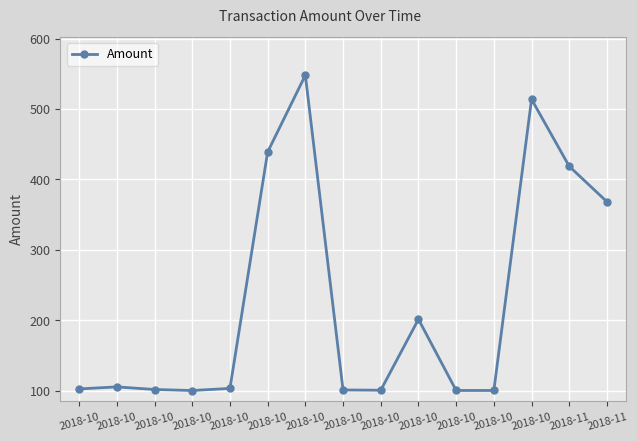

Approximately how many times larger is the value at 2018-10 compared to 2018-10?

5.4